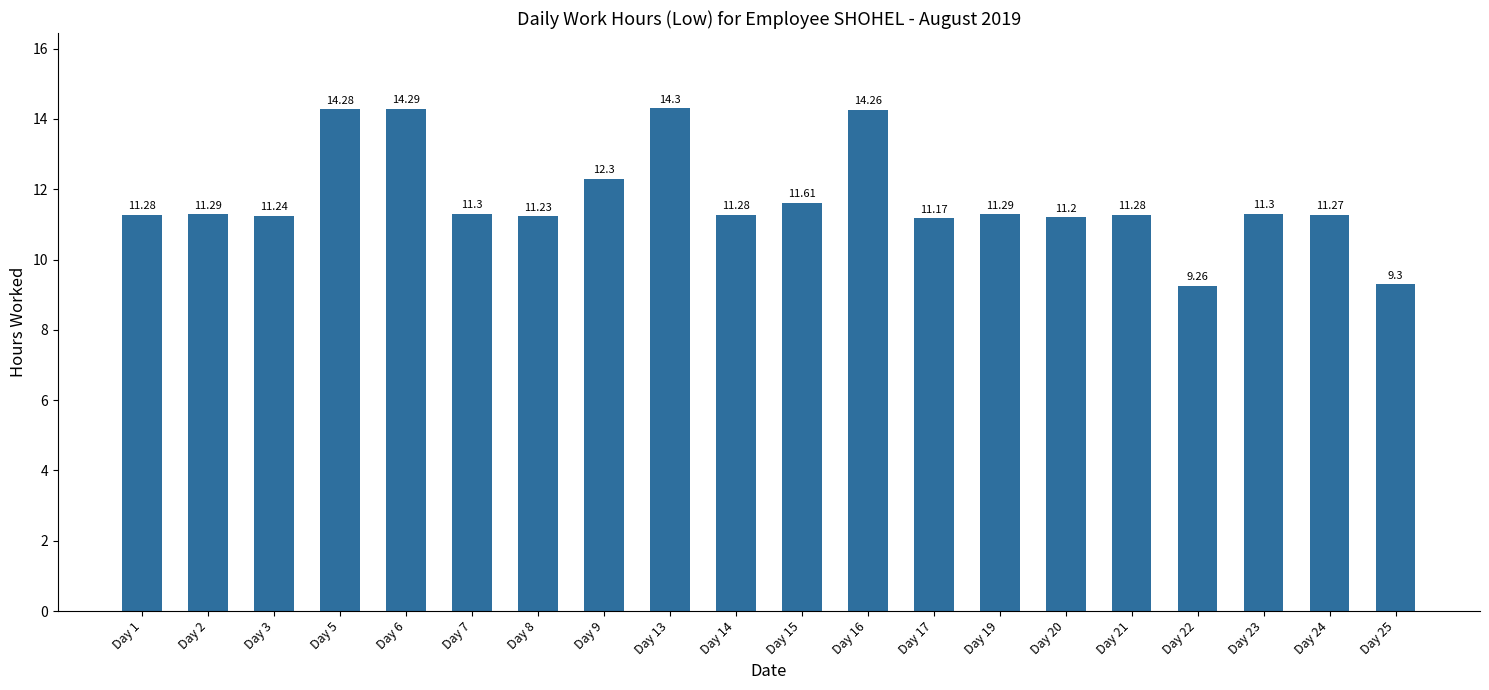

What is the smallest value displayed?

9.3